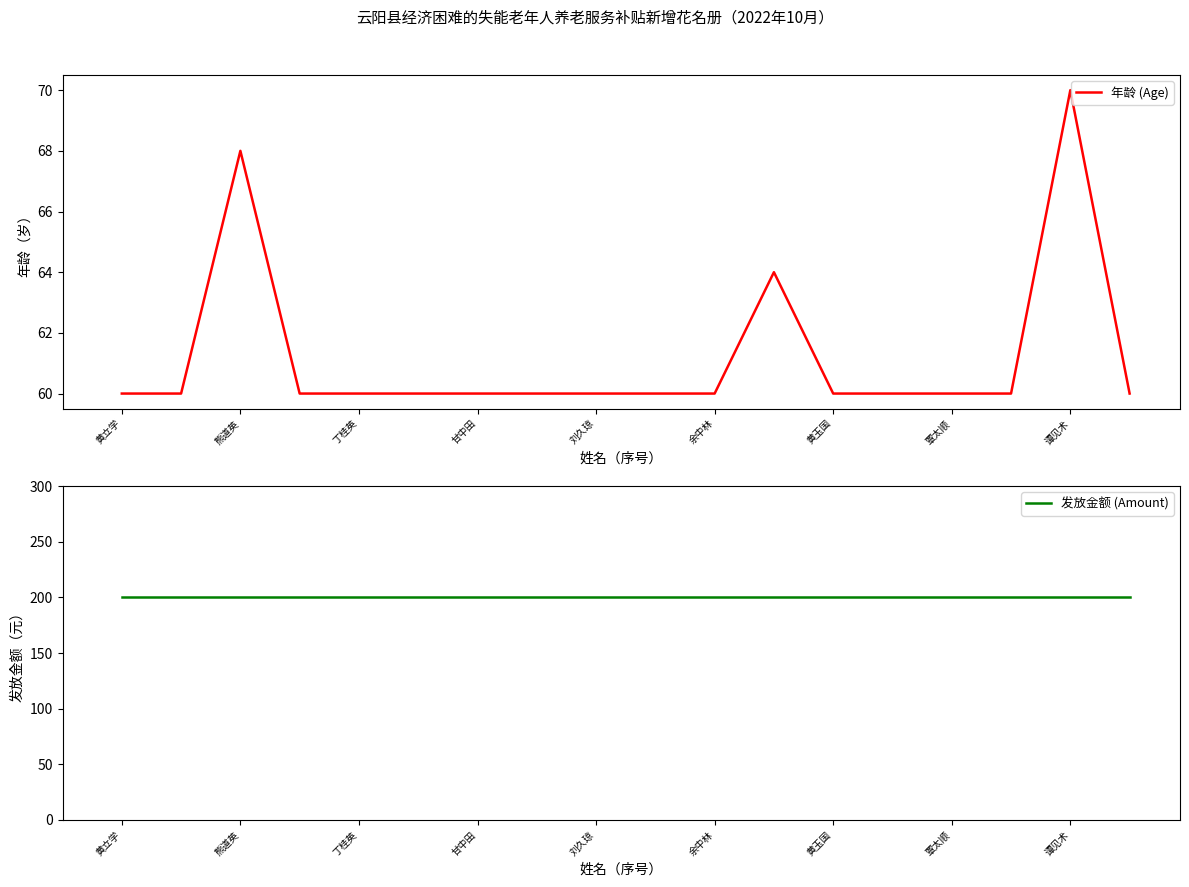

What is the value of the 年龄 (Age) point at the 12th from the left?

64